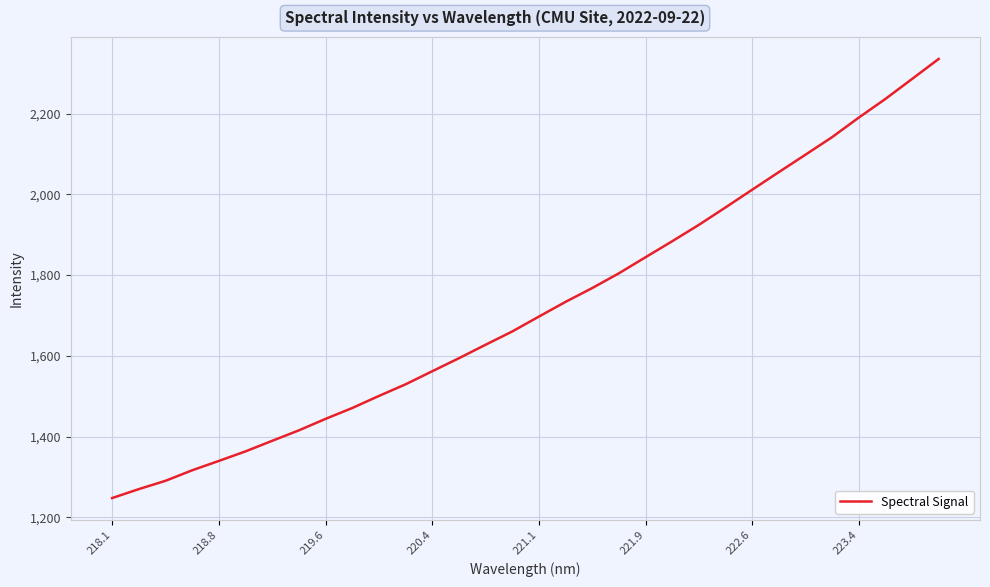

True or false: the data has more than 1 interior local peaks.

False